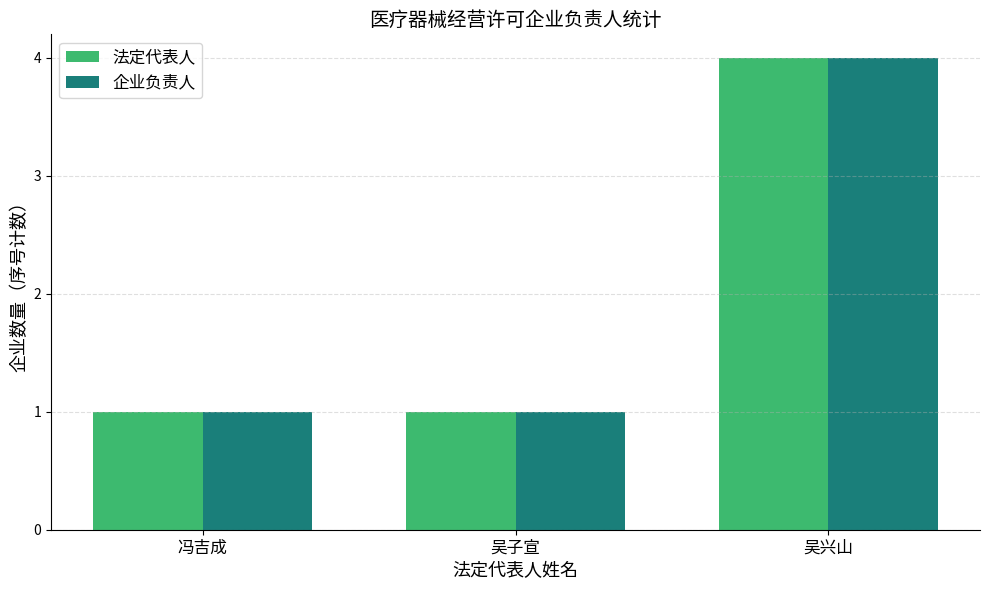

Reading left to right, what are all the values shown in this chart?

法定代表人: 冯吉成=1	吴子宣=1	吴兴山=4
企业负责人: 冯吉成=1	吴子宣=1	吴兴山=4